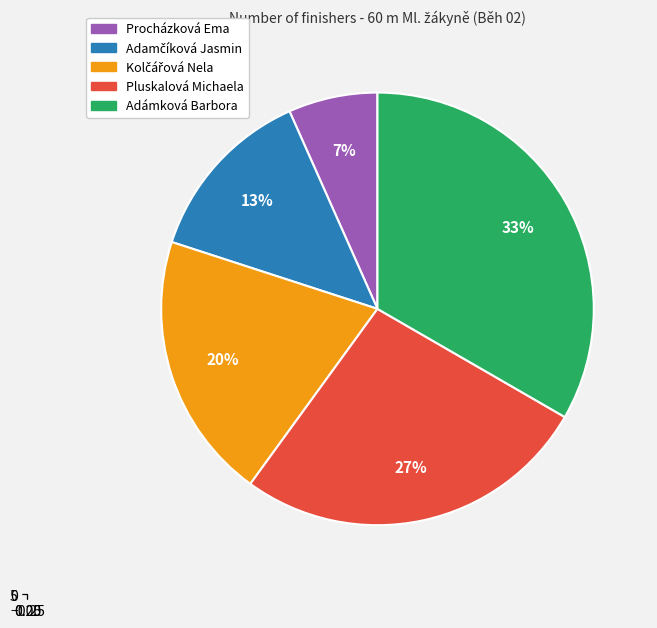

Which category has the biggest portion of the pie?

Adámková Barbora